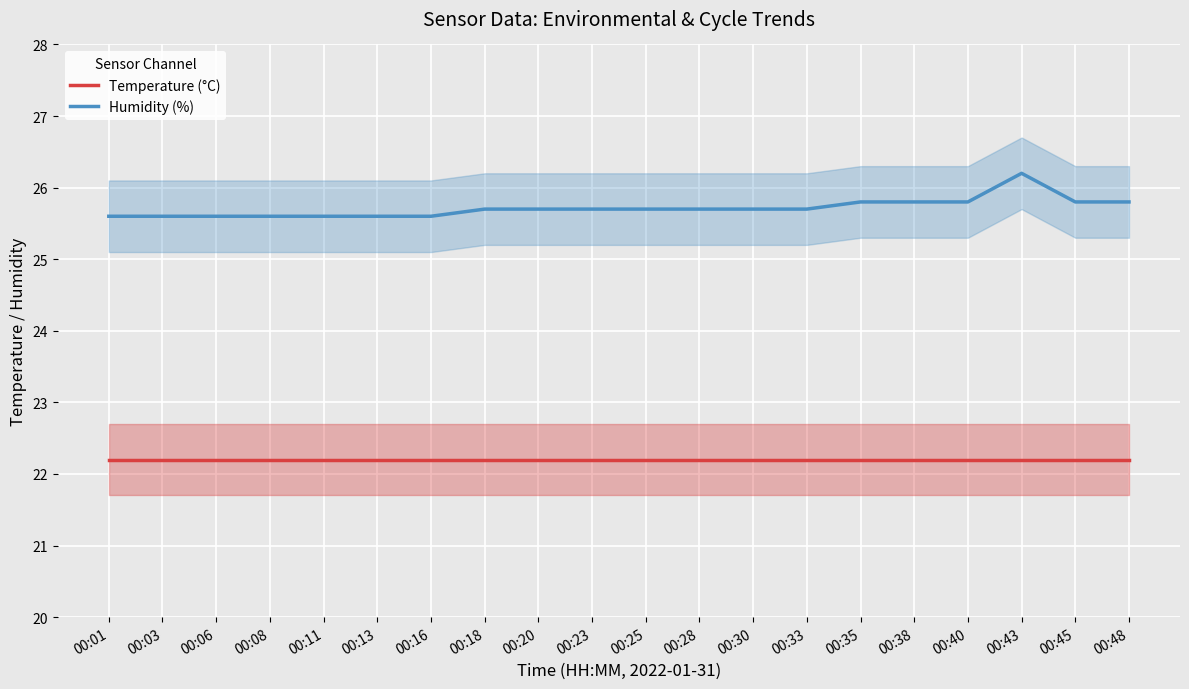

Which label corresponds to the smallest value in the chart?

00:01